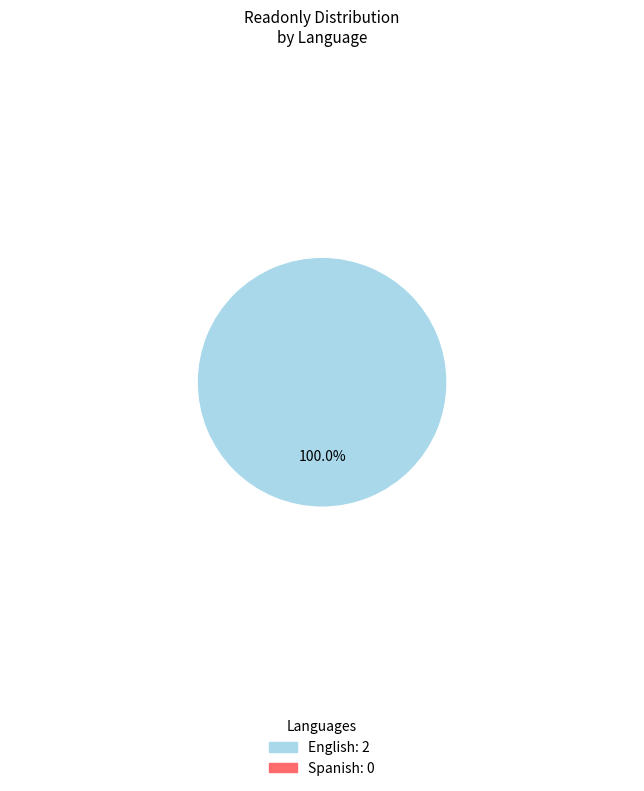

Is there a majority slice in this chart?

Yes